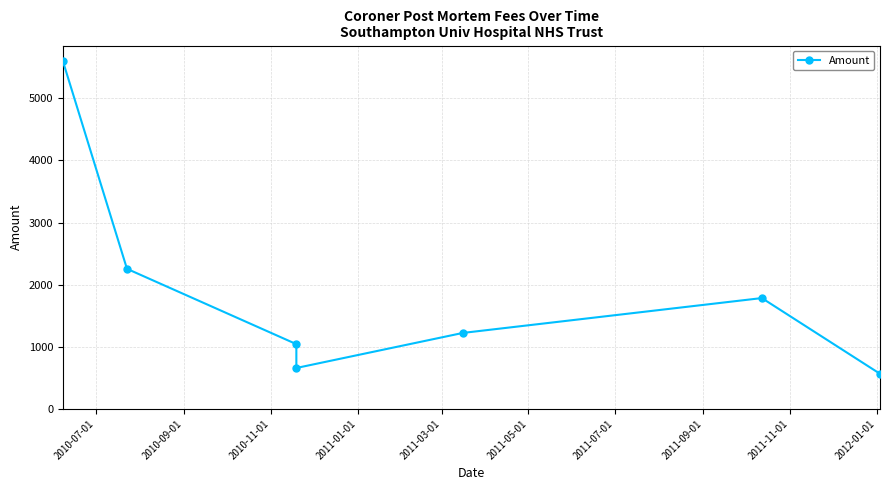

At which label does the data first exceed 1222?

2010-07-01